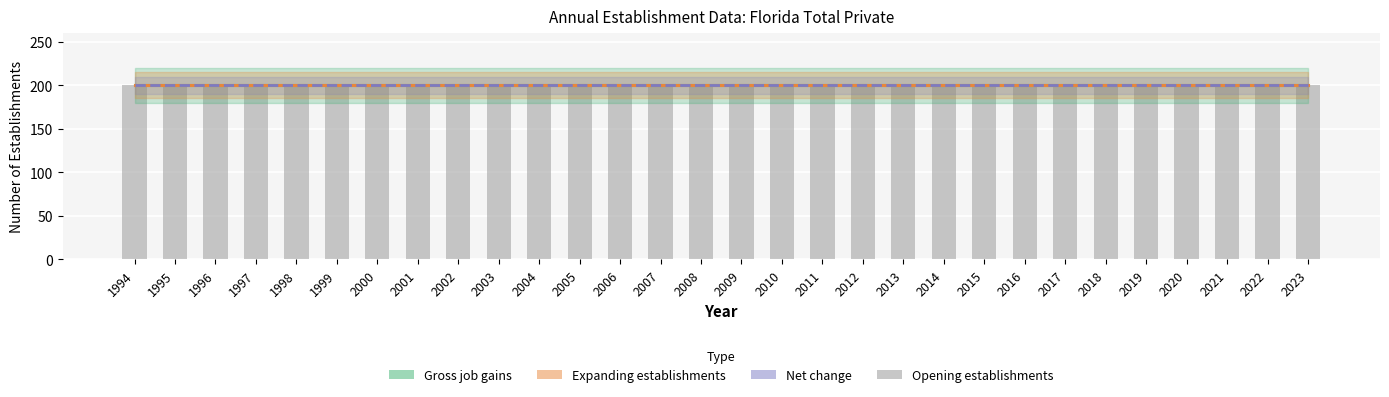

Is it true that Expanding establishments equals 80 at 2009?

False